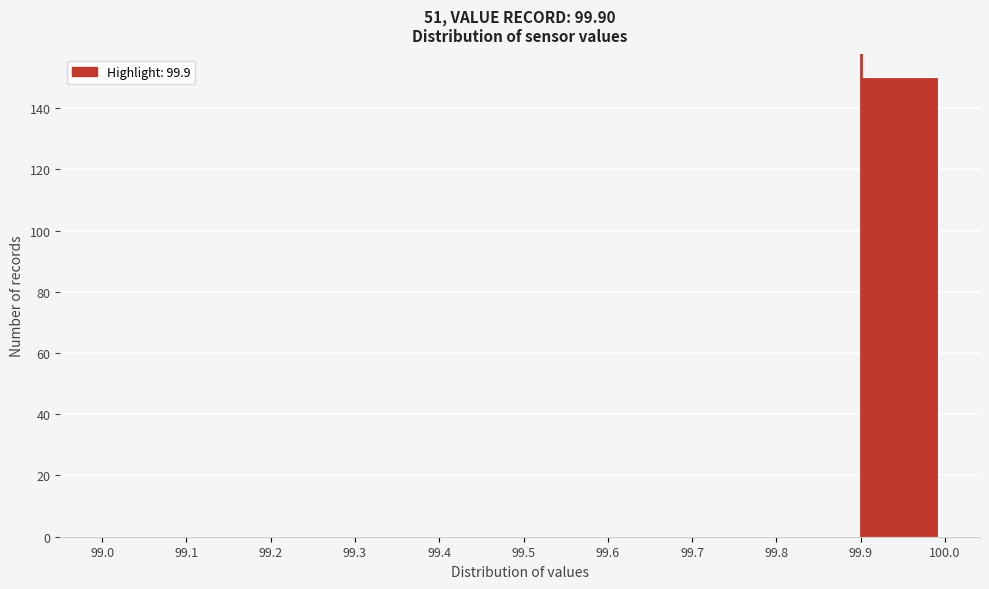

Reading left to right, transcribe this chart: for each bar, give the range it covers on the x-axis and its height. The values are not printed on the chart, so give them approximately, as read against the axis.

99.0 to 99.1: 0
99.1 to 99.2: 0
99.2 to 99.3: 0
99.3 to 99.4: 0
99.4 to 99.5: 0
99.5 to 99.6: 0
99.6 to 99.7: 0
99.7 to 99.8: 0
99.8 to 99.9: 0
99.9 to 100.0: 150